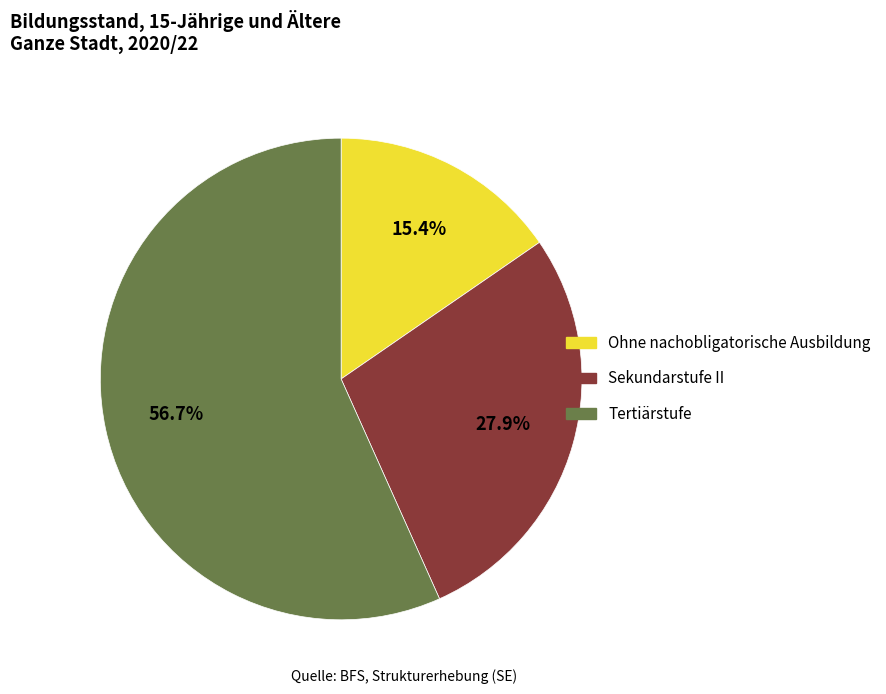

Rank the categories by value from lowest to highest.

Ohne nachobligatorische Ausbildung, Sekundarstufe II, Tertiärstufe